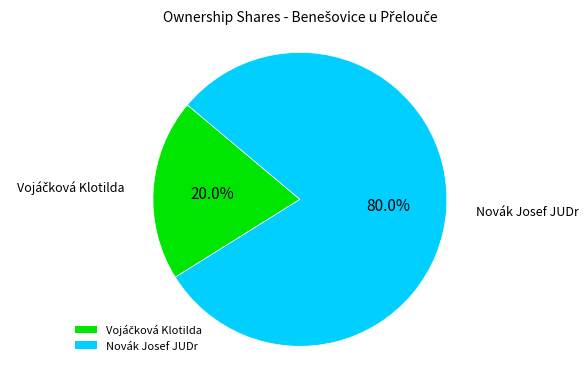

What is the largest slice in the pie chart?

Novák Josef JUDr